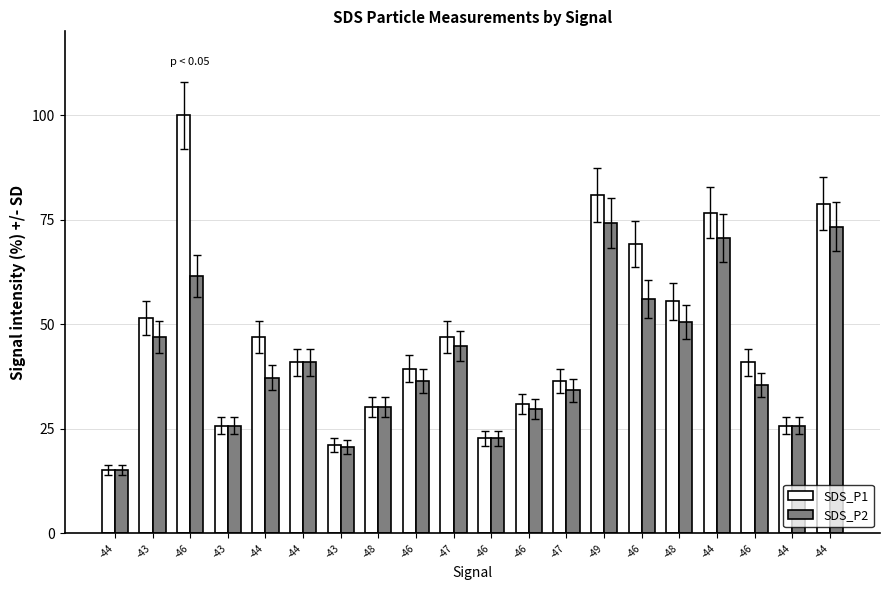

How many distinct data groups are displayed?

2